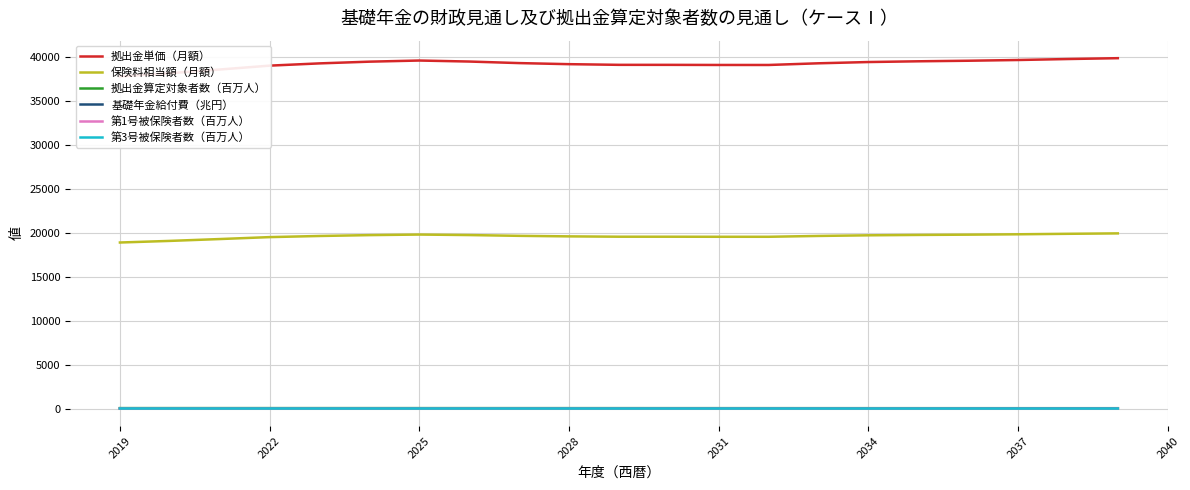

True or false: 第3号被保険者数（百万人） has more than 2 points higher than both neighbors.

False